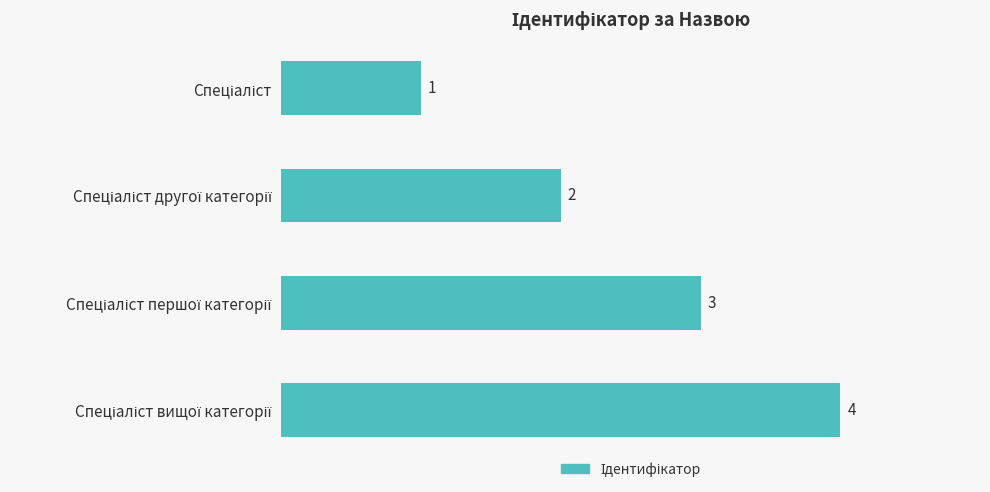

What is the greatest value displayed?

4